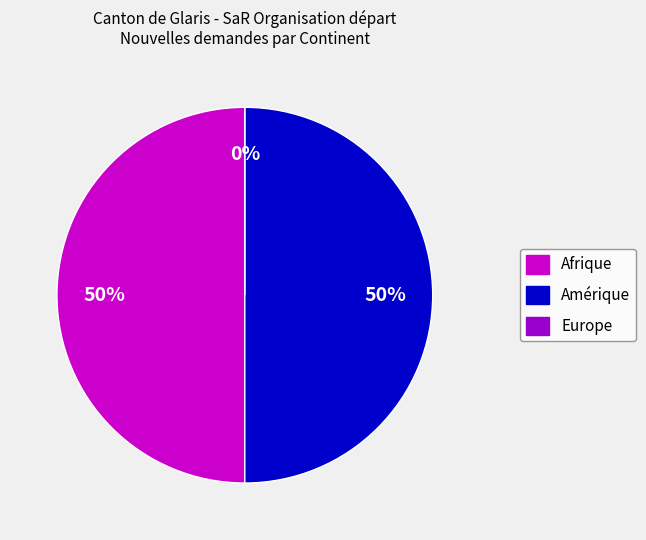

Which has a higher value, Europe or Amérique?

Amérique